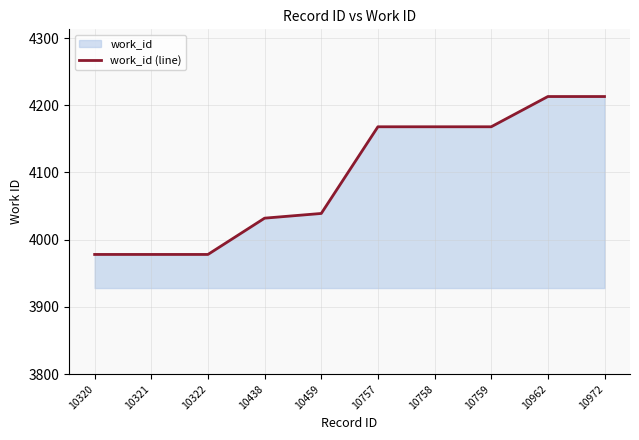

What is the average value?

4094